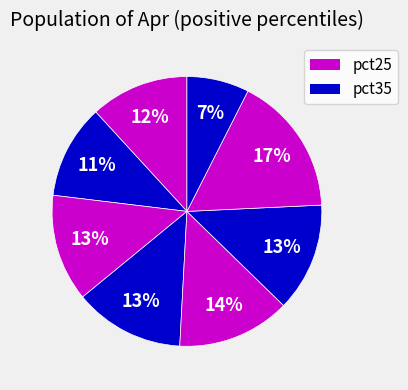

Count the number of slices in the pie.

8